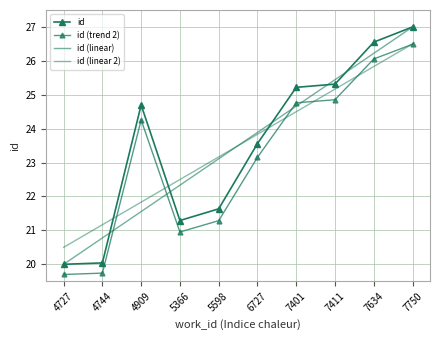

What is the minimum value for id?

20.0